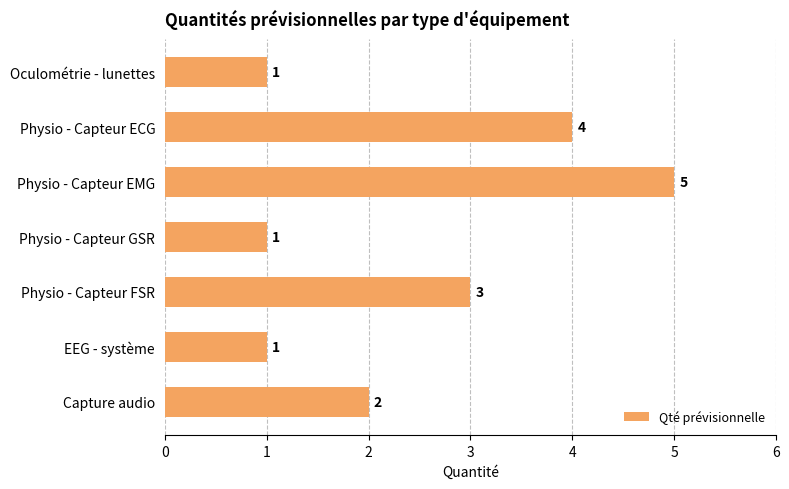

Reading top to bottom, list all the values displayed in this chart.

Oculométrie - lunettes=1	Physio - Capteur ECG=4	Physio - Capteur EMG=5	Physio - Capteur GSR=1	Physio - Capteur FSR=3	EEG - système=1	Capture audio=2